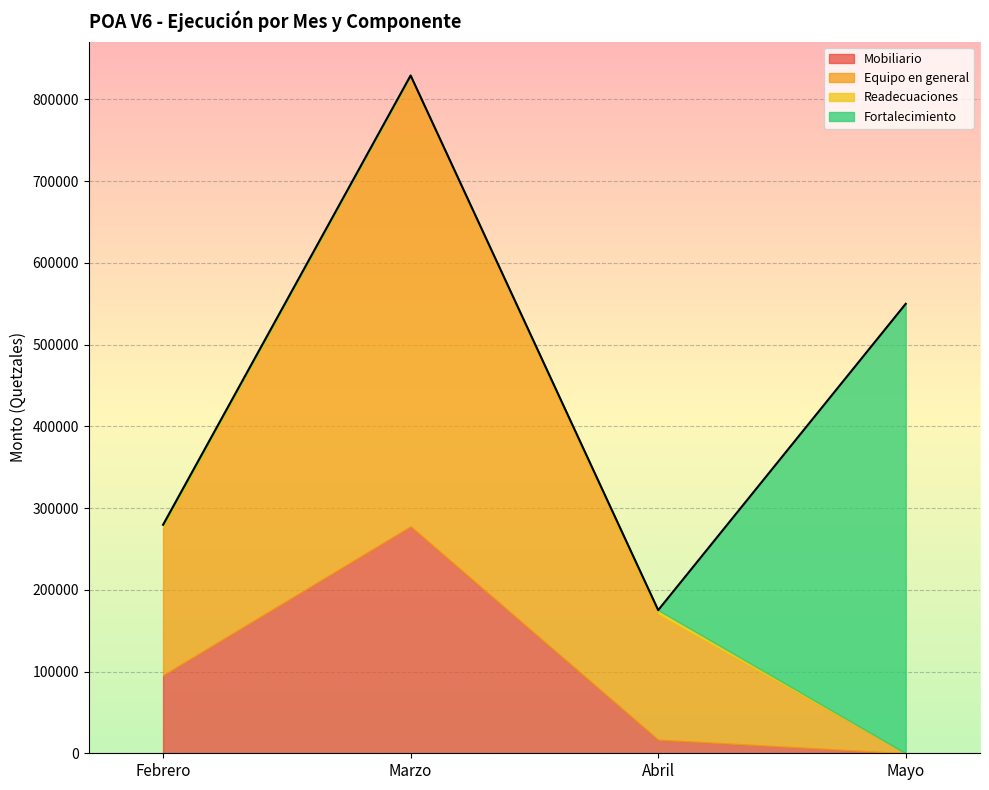

In Mobiliario, how many points are higher than both neighbors (excluding endpoints)?

1